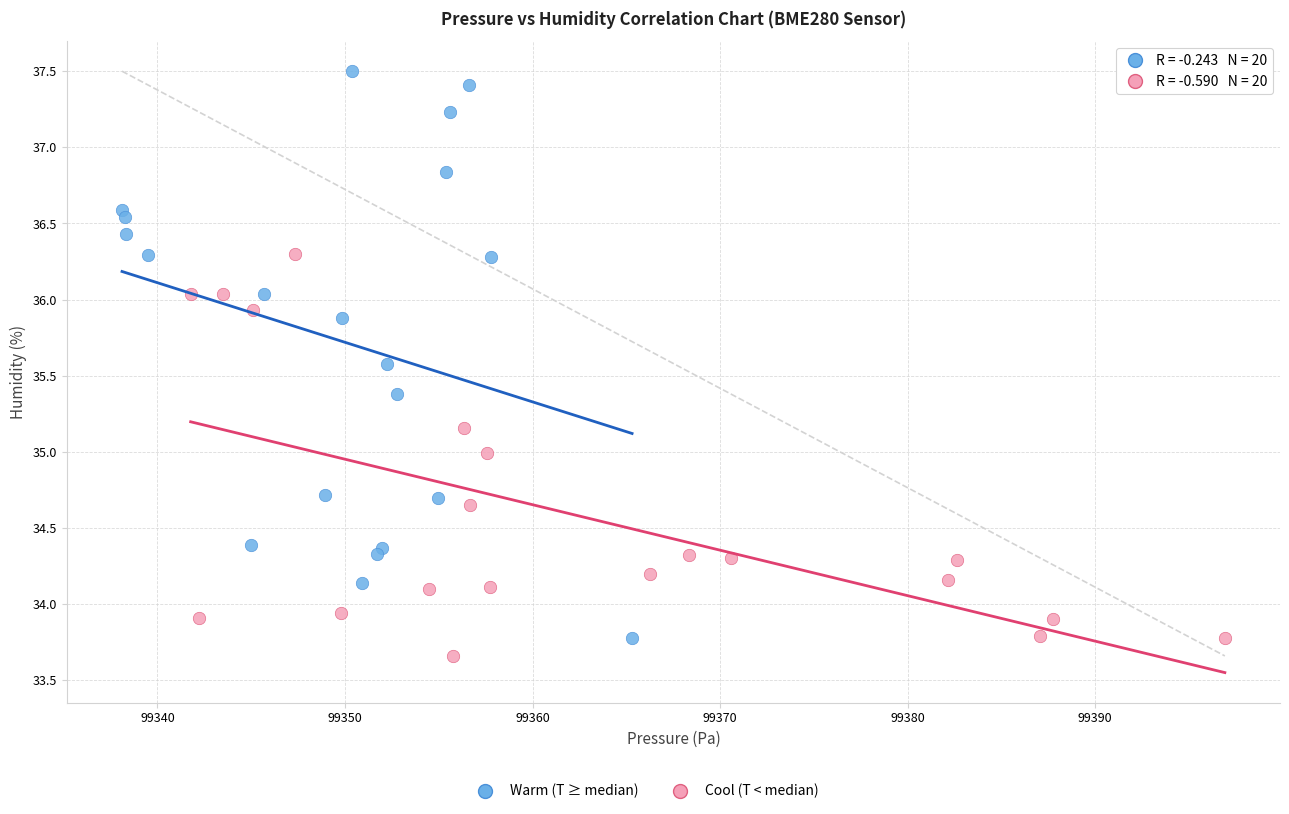

Which series has the widest spread of Y values?

Warm (T ≥ median)